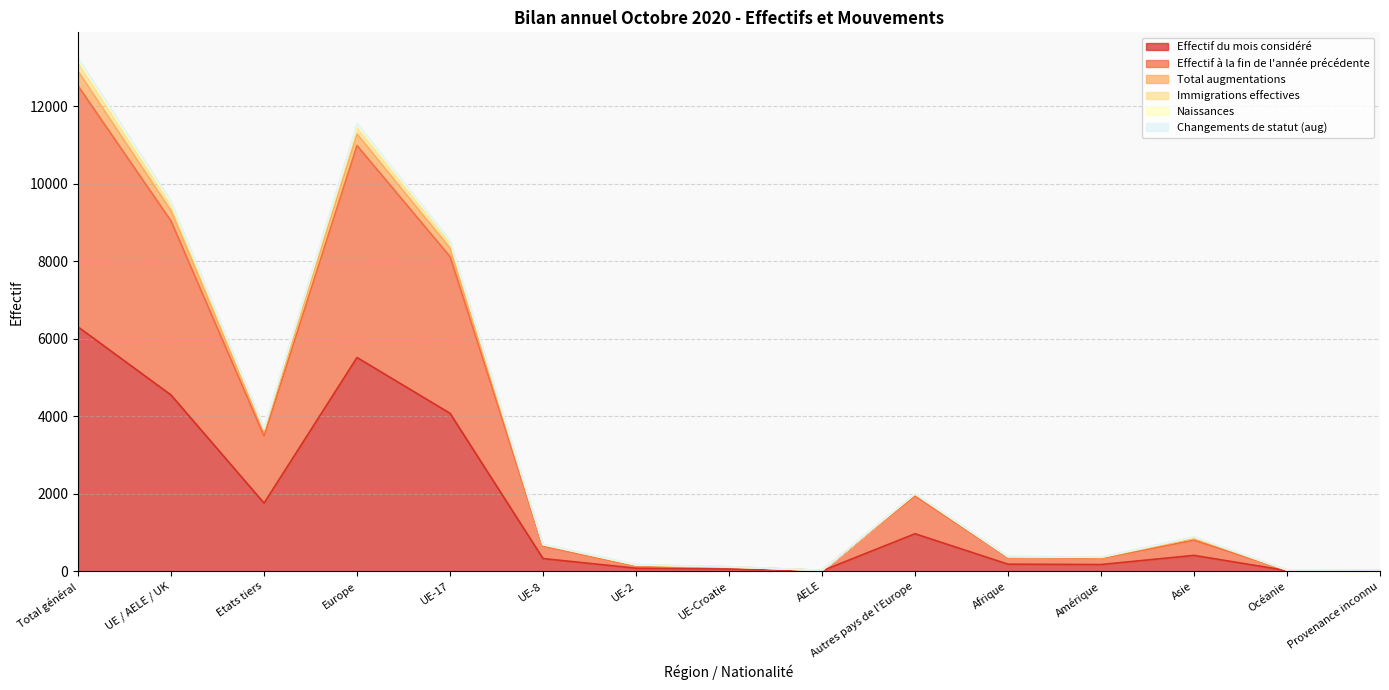

At how many categories does at least one series exceed 7920?

4